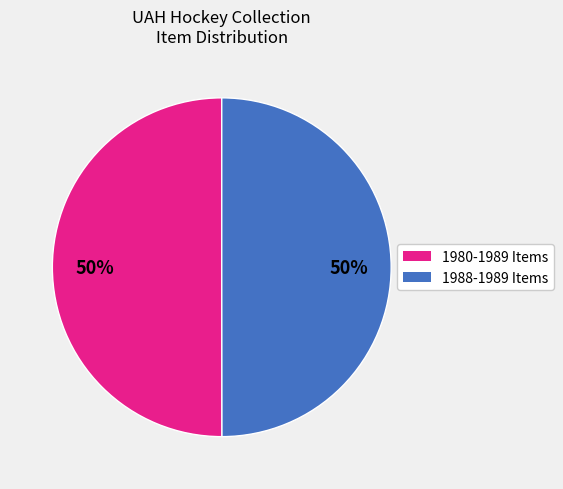

How many segments does this pie chart have?

2